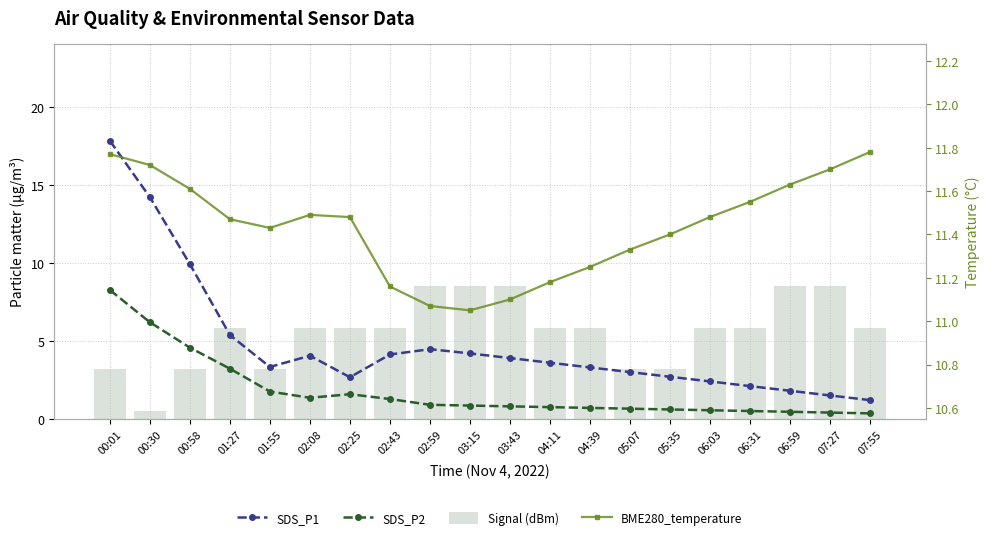

List the labels in order of Signal (dBm) value, largest first.

02:59, 03:15, 03:43, 06:59, 07:27, 01:27, 02:08, 02:25, 02:43, 04:11, 04:39, 06:03, 06:31, 07:55, 00:01, 00:58, 01:55, 05:07, 05:35, 00:30